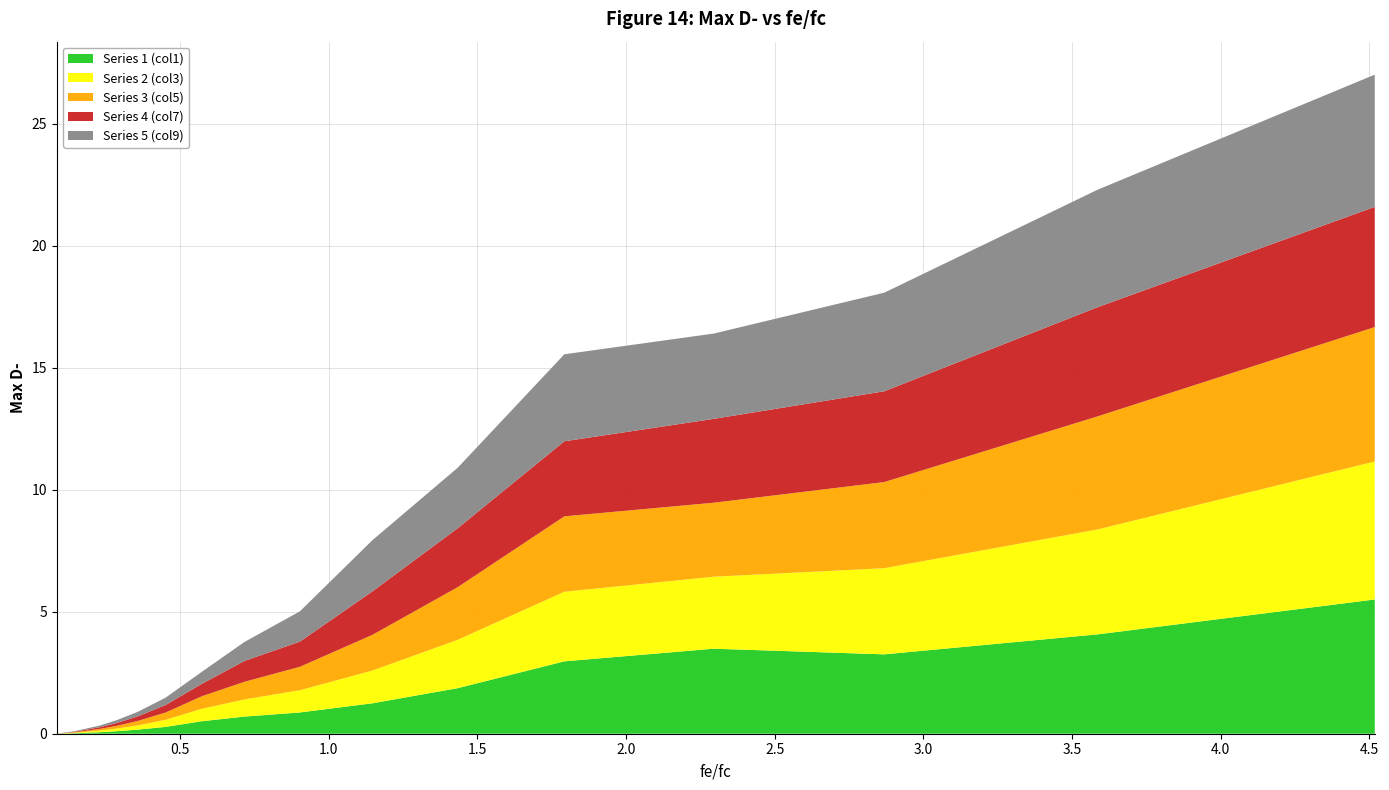

Reading left to right, what are all the values shown in this chart?

Series 1 (col1): 0=0.0	1=0.0	2=0.1	3=0.1	4=0.2	5=0.3	6=0.5	7=0.7	8=0.9	9=1.2	10=1.9	11=3.0	12=3.5	13=3.3	14=4.1	15=5.5
Series 2 (col3): 0=0.0	1=0.0	2=0.1	3=0.1	4=0.2	5=0.3	6=0.5	7=0.7	8=0.9	9=1.3	10=2.0	11=2.9	12=2.9	13=3.5	14=4.3	15=5.7
Series 3 (col5): 0=0.0	1=0.0	2=0.1	3=0.1	4=0.2	5=0.3	6=0.5	7=0.7	8=1.0	9=1.5	10=2.2	11=3.1	12=3.0	13=3.5	14=4.6	15=5.5
Series 4 (col7): 0=0.0	1=0.0	2=0.1	3=0.1	4=0.2	5=0.3	6=0.5	7=0.9	8=1.0	9=1.8	10=2.4	11=3.1	12=3.4	13=3.7	14=4.5	15=4.9
Series 5 (col9): 0=0.0	1=0.0	2=0.1	3=0.1	4=0.2	5=0.3	6=0.5	7=0.8	8=1.2	9=2.1	10=2.5	11=3.6	12=3.5	13=4.0	14=4.8	15=5.4